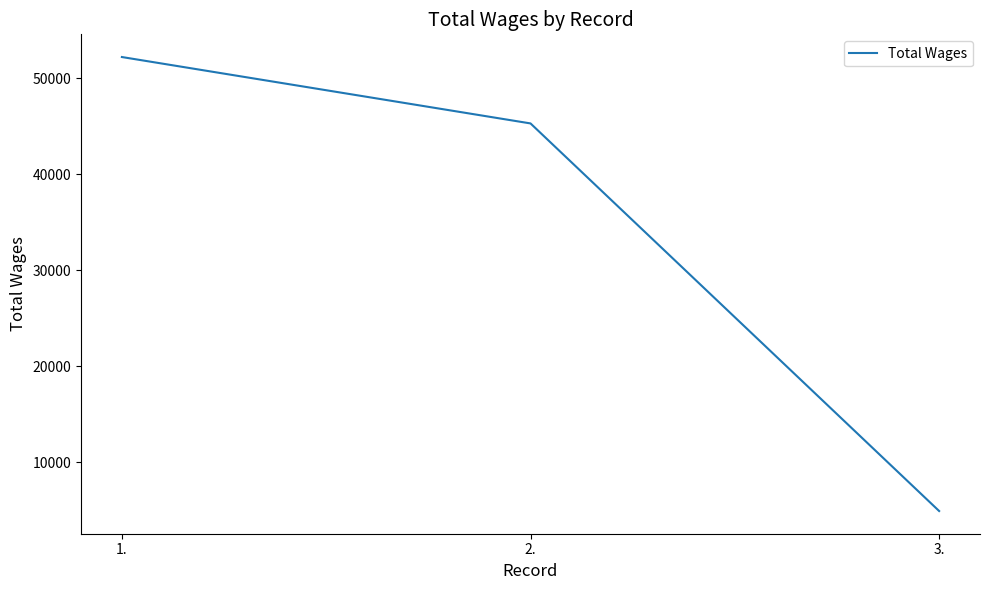

Which category has the lowest value across all series?

3.